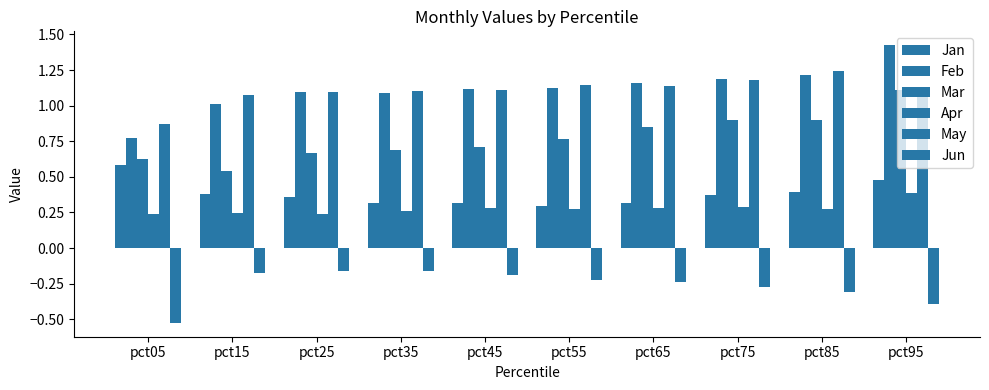

What is the value of the Apr bar at the 4th from the left?

0.3